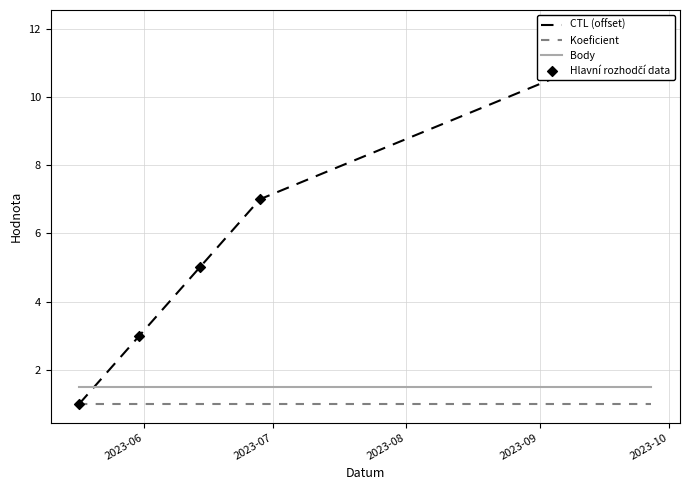

Which series has the largest total across all categories?

CTL (offset)